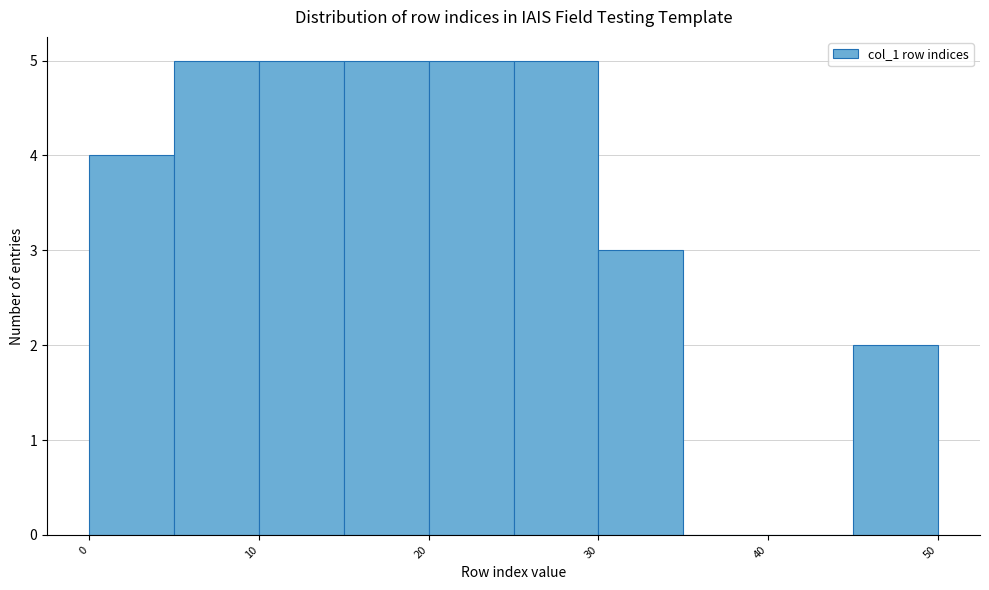

How tall is the bar that spans 0 to 5 on the x-axis? The values are not printed on the chart, so give them approximately, as read against the axis.

4